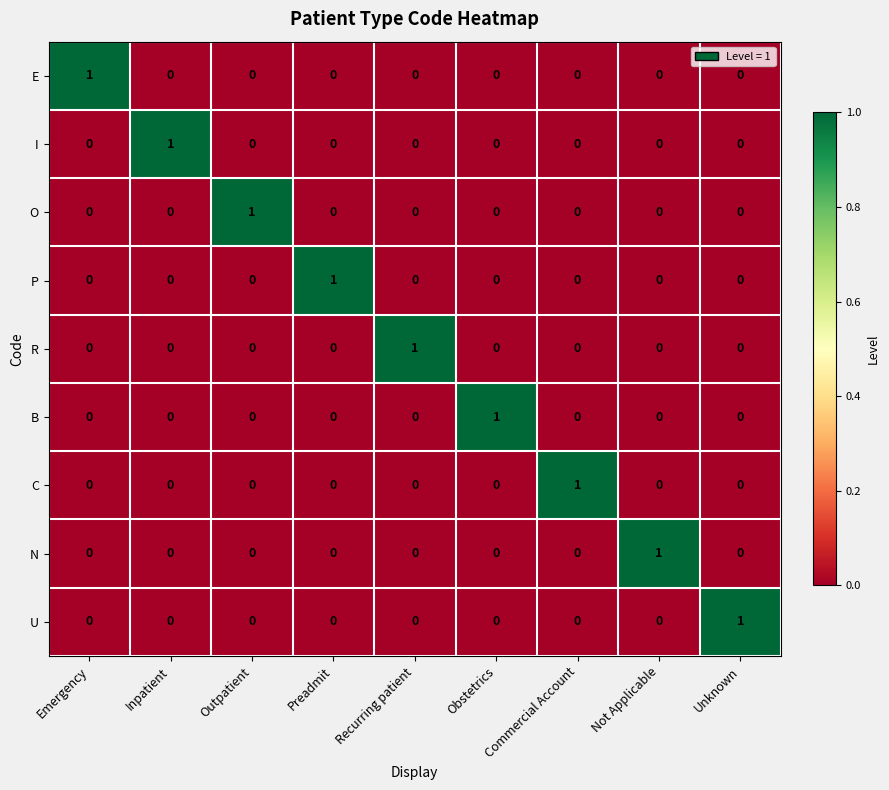

At how many categories does at least one series exceed 0?

9